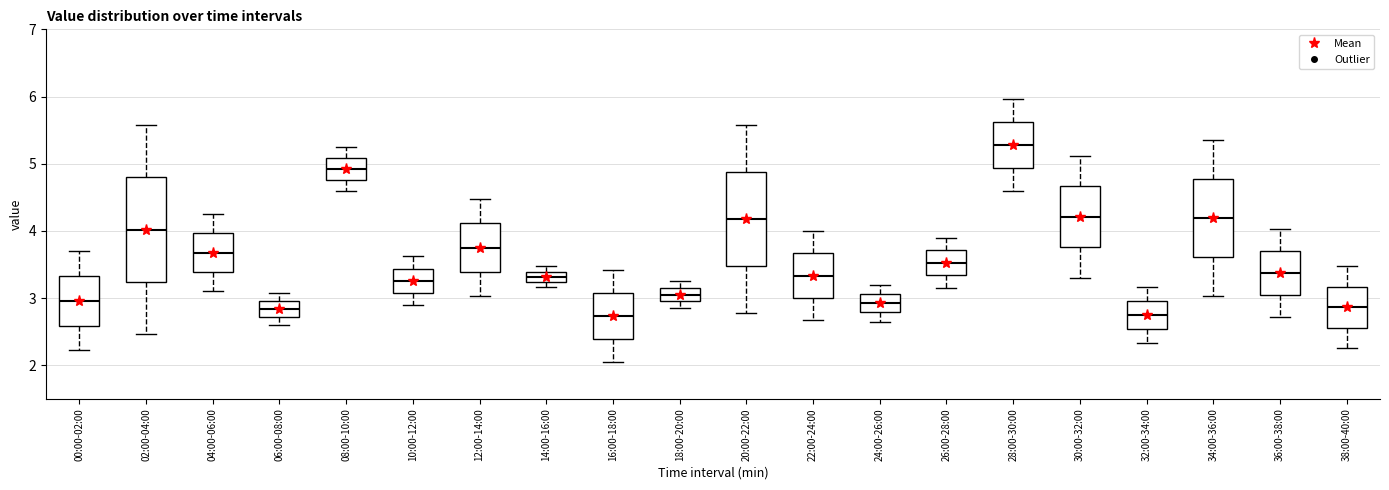

Where does the lower whisker of the box for 38:00-40:00 end on the y-axis? The values are not printed on the chart, so give them approximately, as read against the axis.

2.3